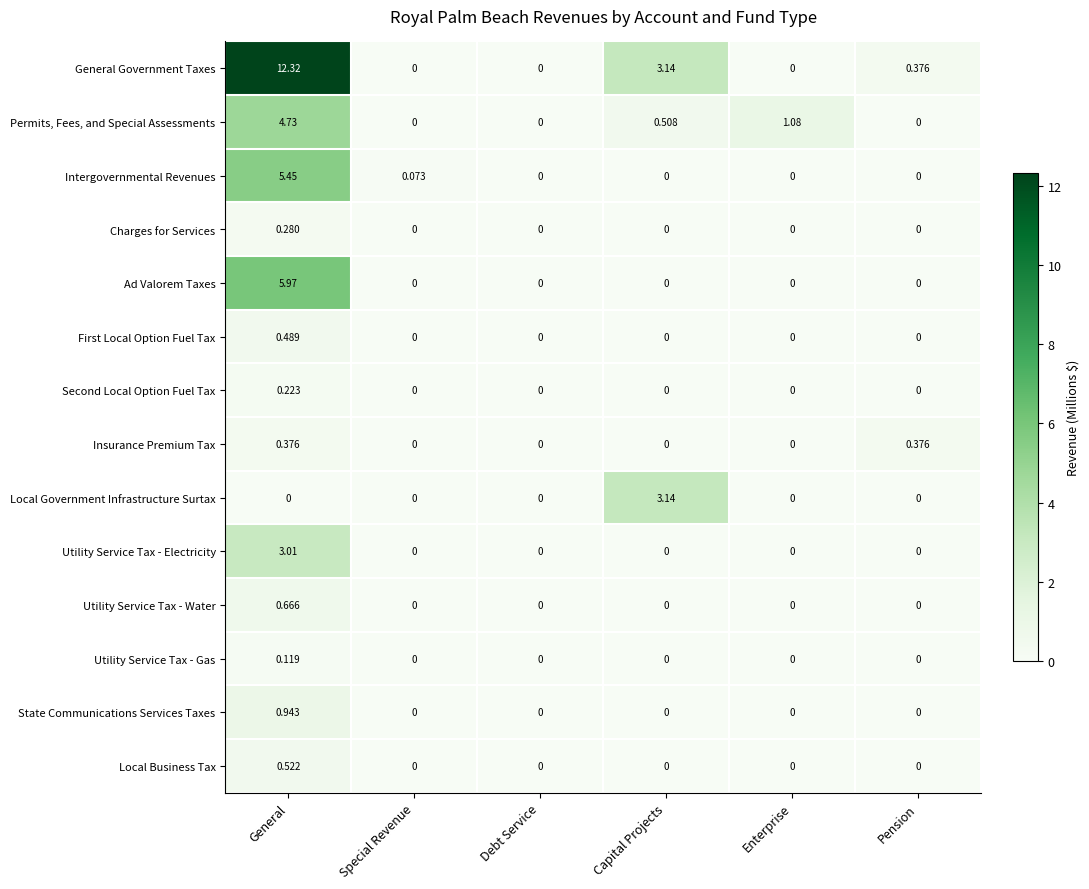

List the series in order of their peak value, lowest first.

Utility Service Tax - Gas, Second Local Option Fuel Tax, Charges for Services, Insurance Premium Tax, First Local Option Fuel Tax, Local Business Tax, Utility Service Tax - Water, State Communications Services Taxes, Utility Service Tax - Electricity, Local Government Infrastructure Surtax, Permits, Fees, and Special Assessments, Intergovernmental Revenues, Ad Valorem Taxes, General Government Taxes